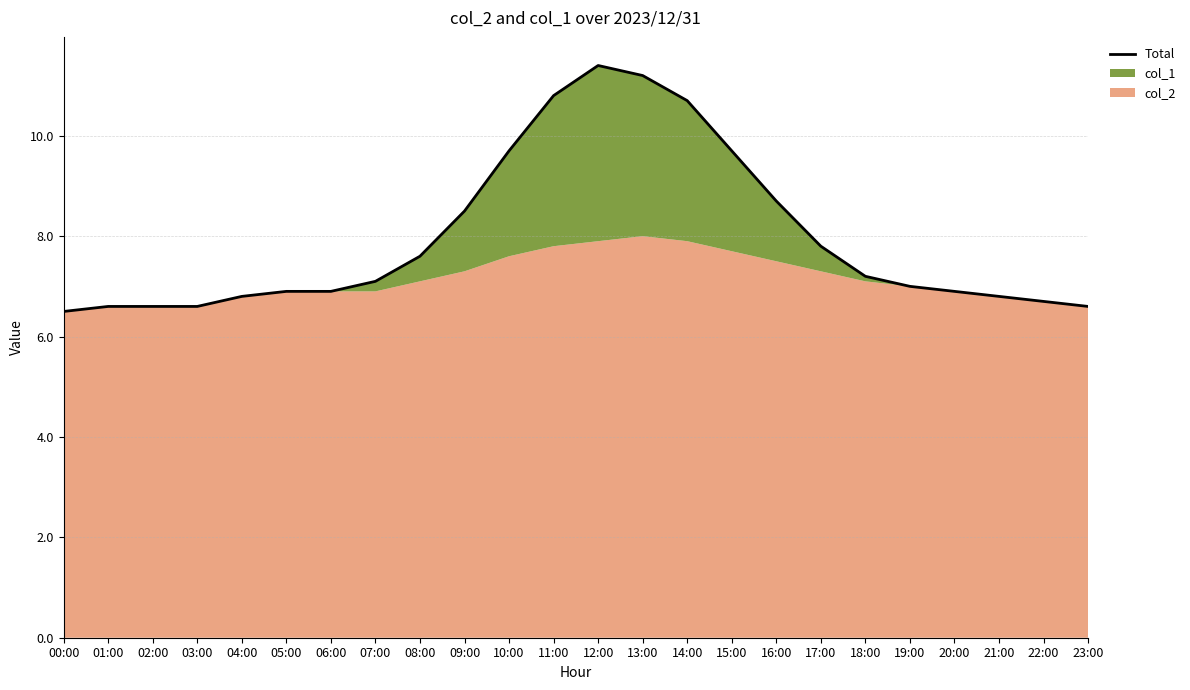

Approximately how many times larger is the value at 00:00 compared to 03:00?

1.0